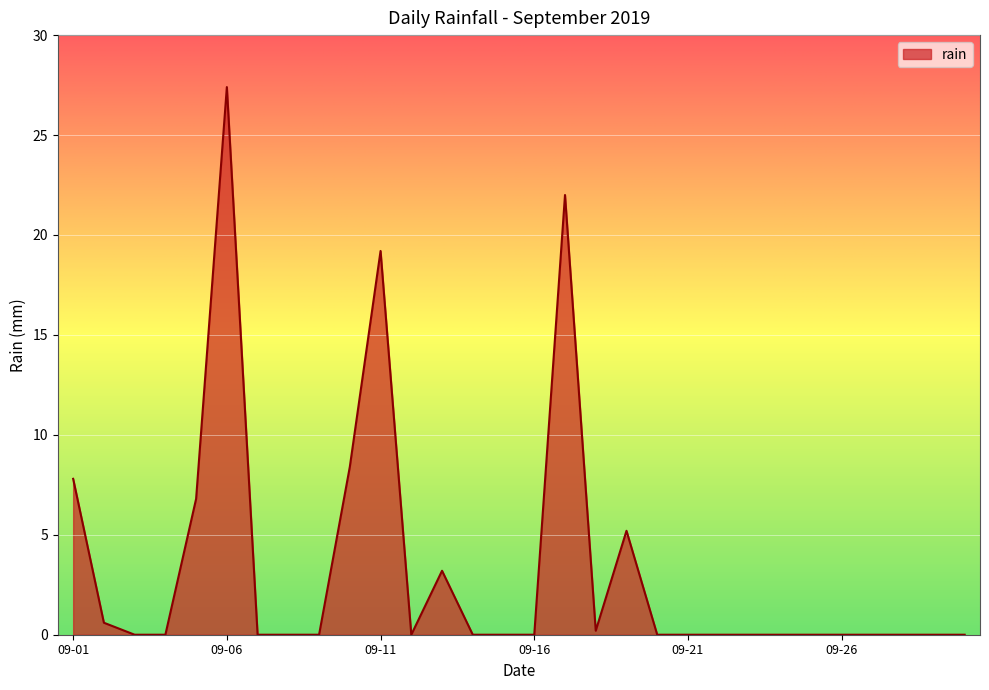

Reading left to right, what are all the values shown in this chart?

7.8	0.6	0.0	0.0	6.8	27.4	0.0	0.0	0.0	8.4	19.2	0.0	3.2	0.0	0.0	0.0	22.0	0.2	5.2	0.0	0.0	0.0	0.0	0.0	0.0	0.0	0.0	0.0	0.0	0.0